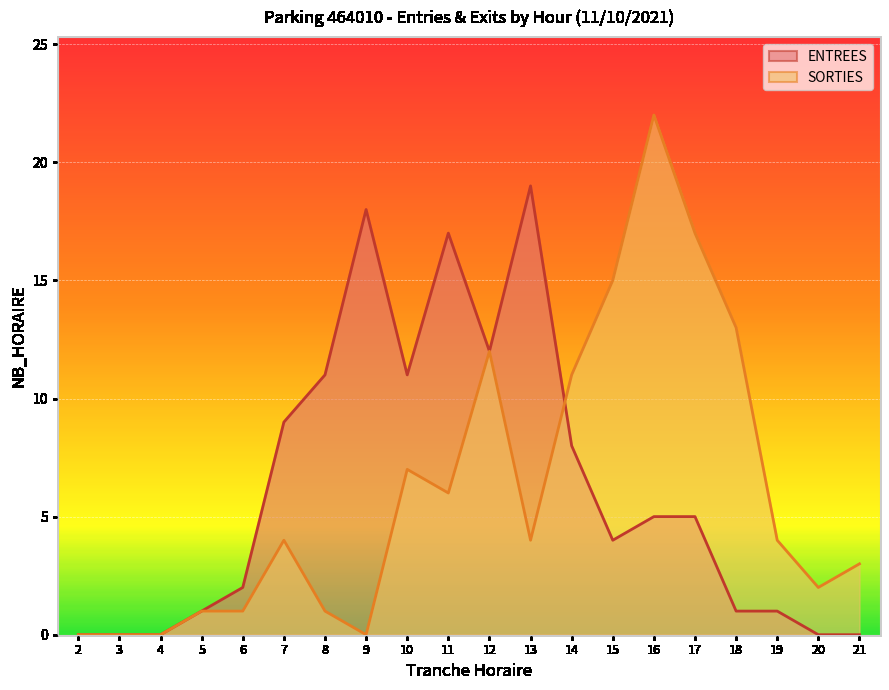

At which label does ENTREES reach its minimum?

2